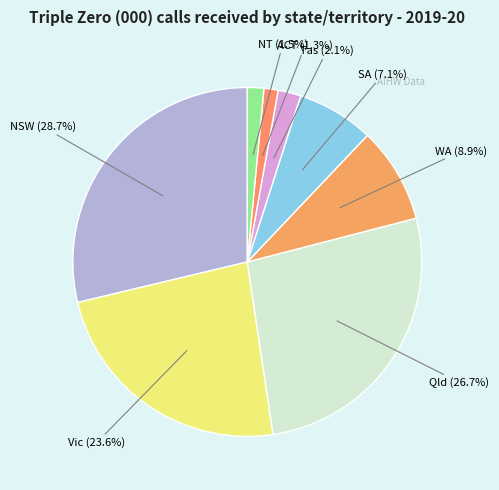

How much of the chart is everything except SA?

92.9%